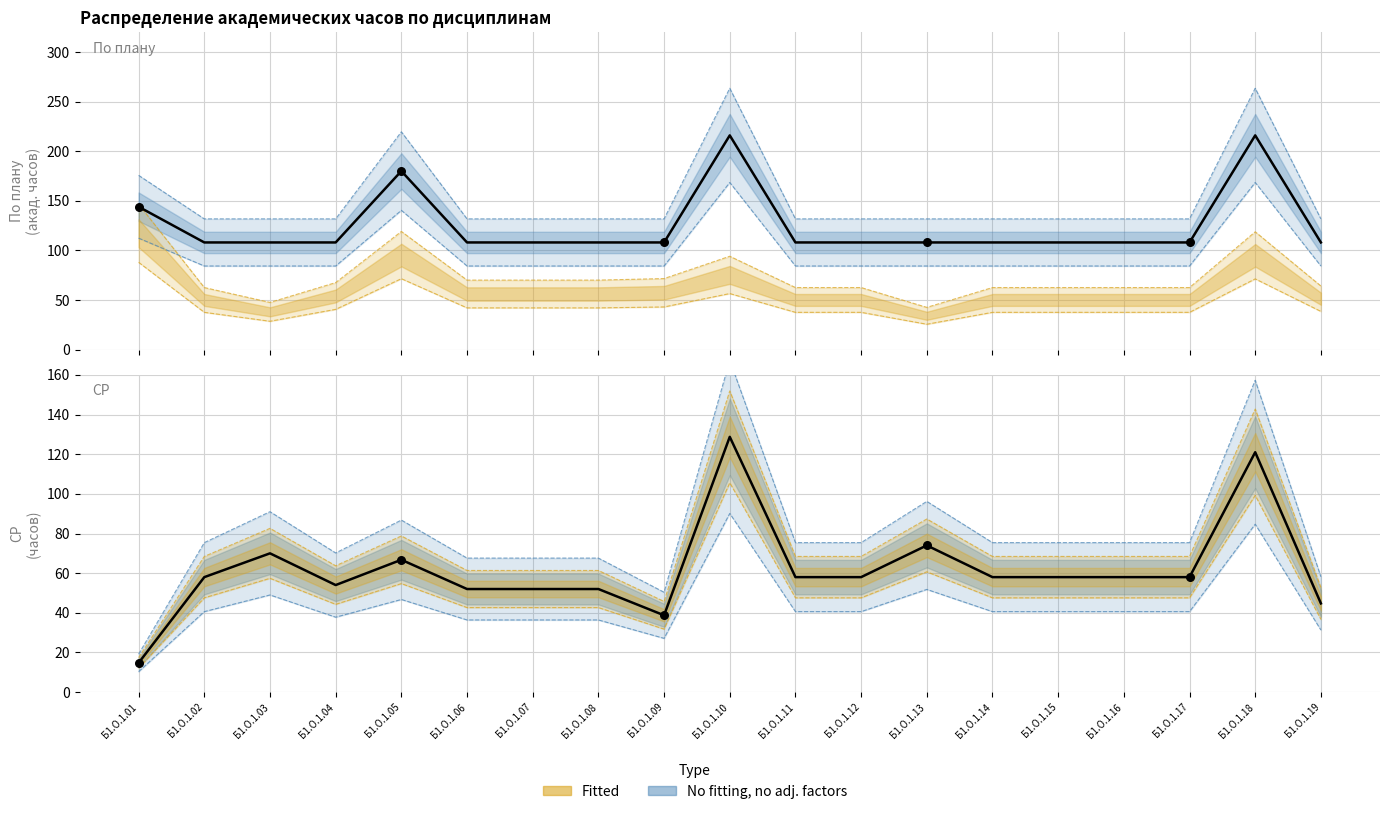

Which series has the largest total across all categories?

По плану (факт)